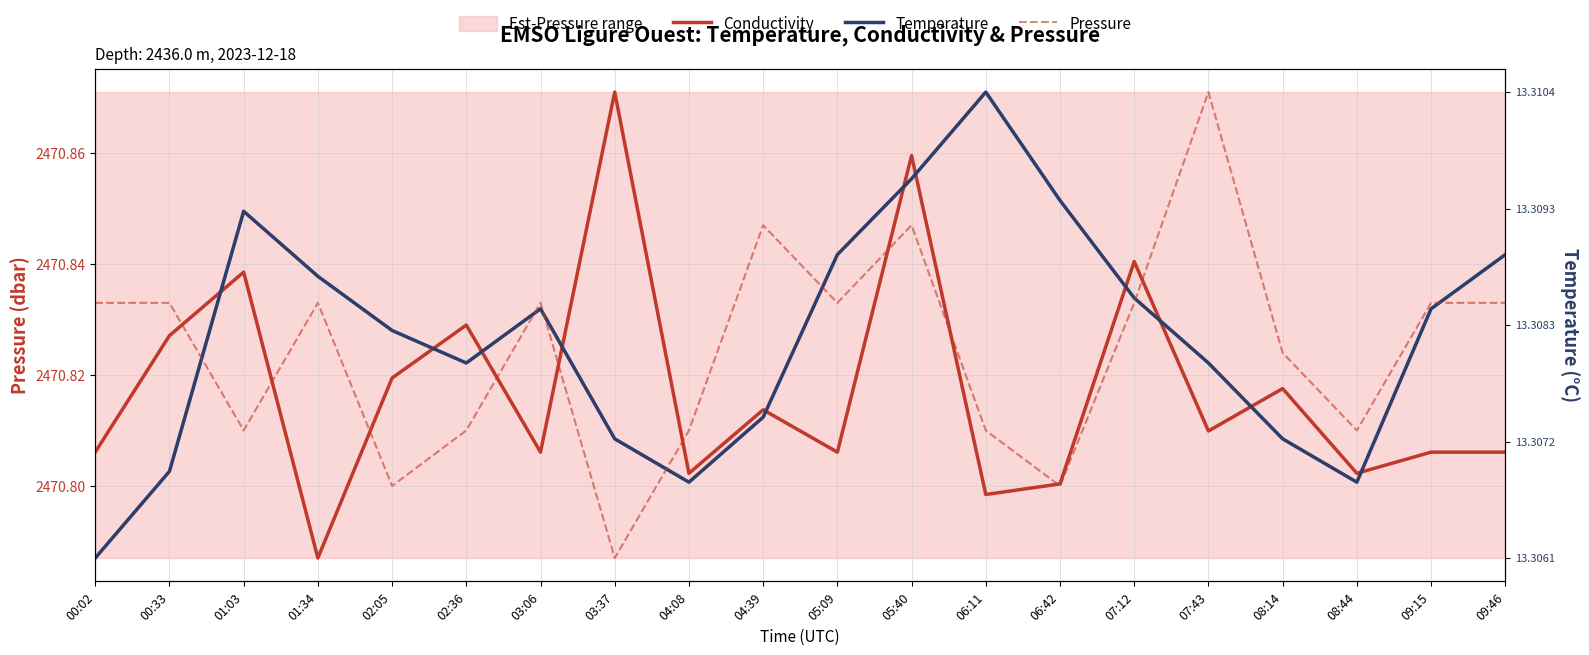

How many data points does each series have?

20